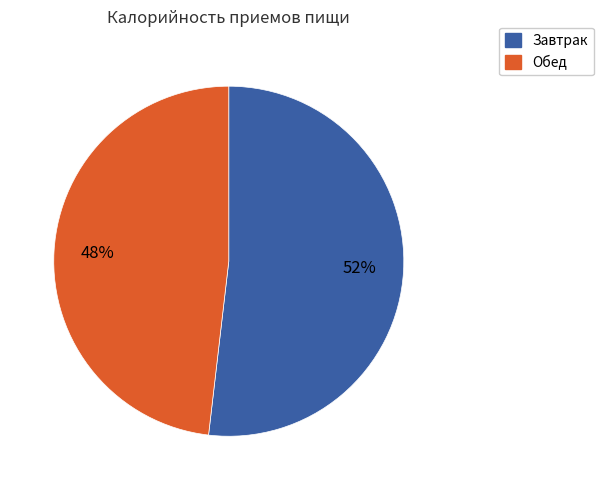

To the nearest percent, what is the average slice percentage?

50%